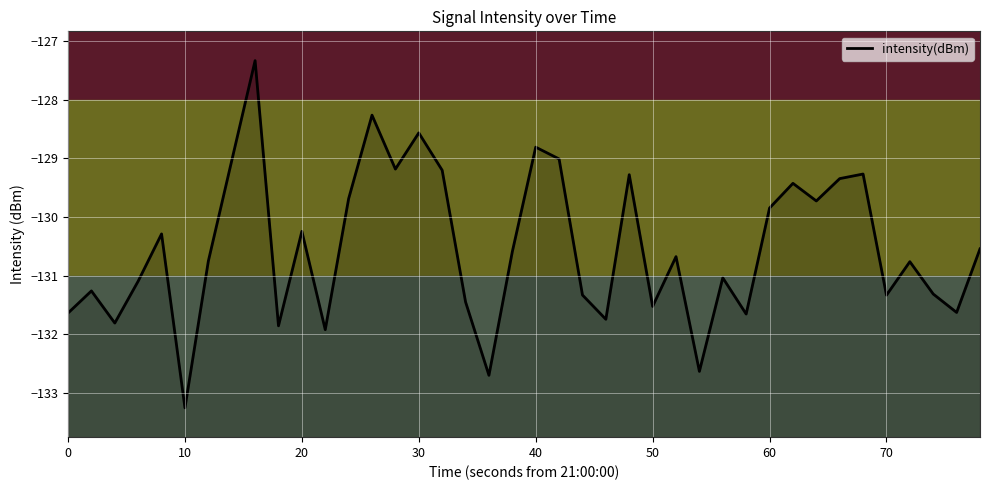

Which label corresponds to the smallest value in the chart?

10